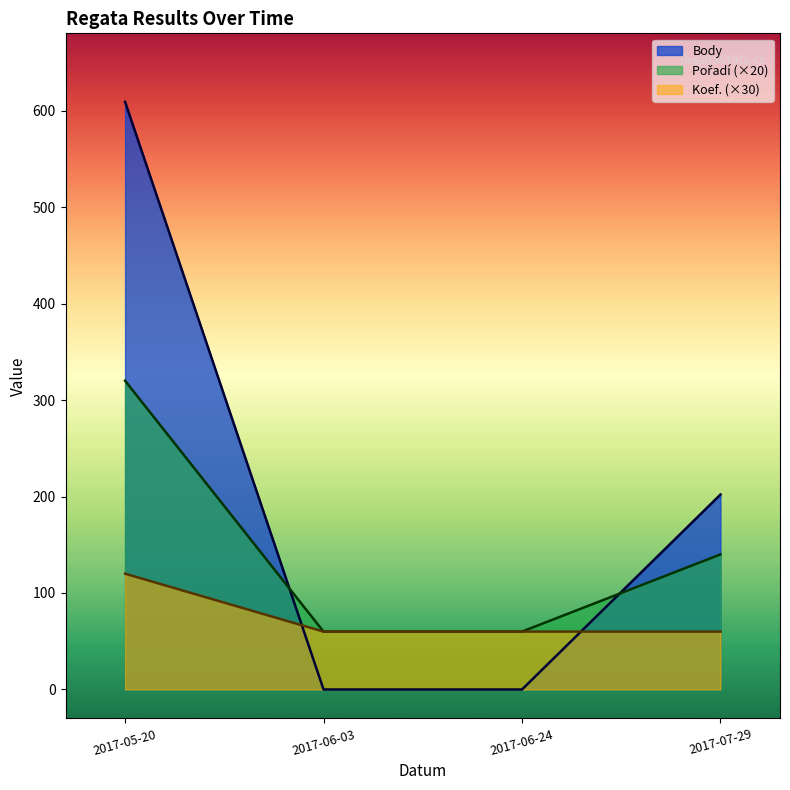

What is the greatest value displayed?

609